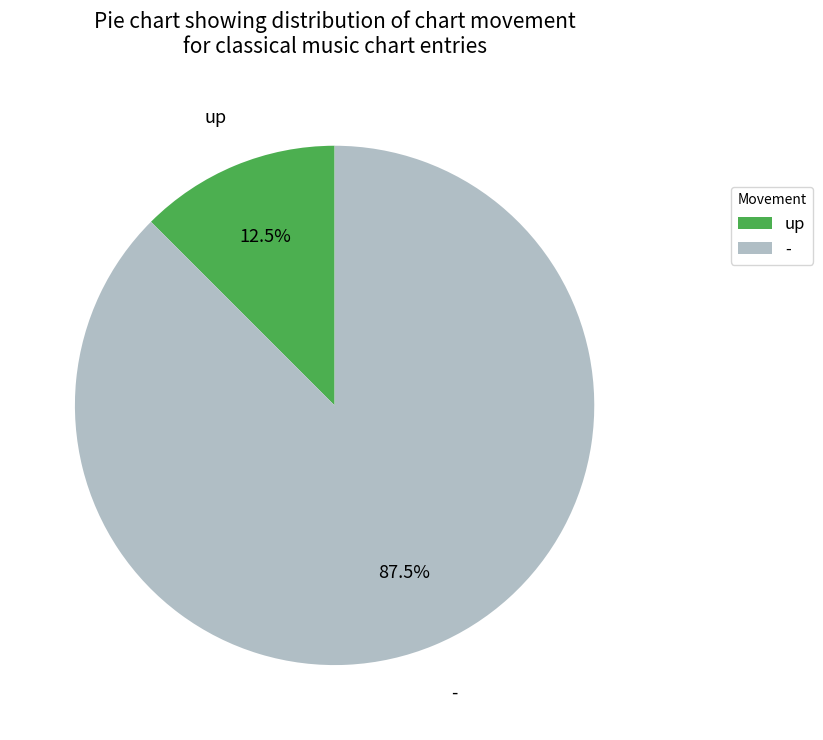

What is the majority slice?

-